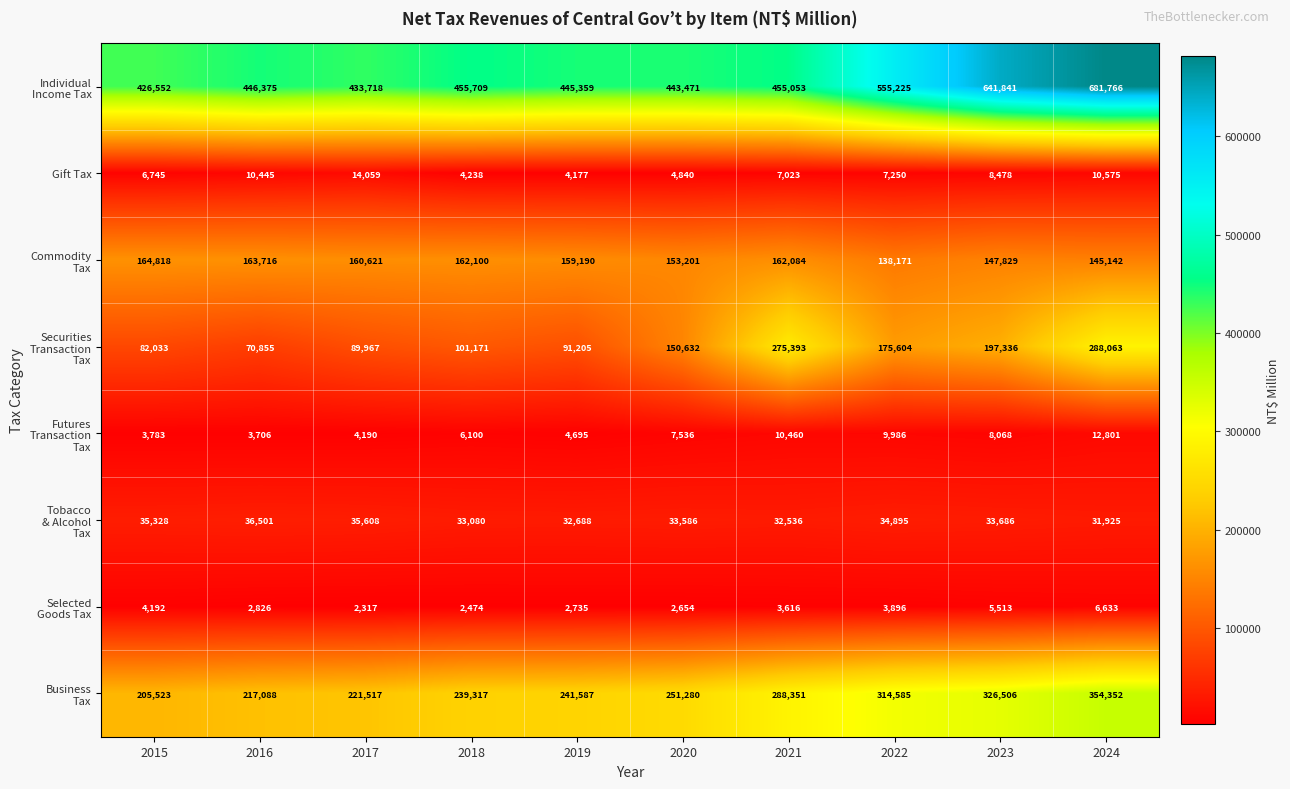

What is the minimum value shown in the chart?

2317